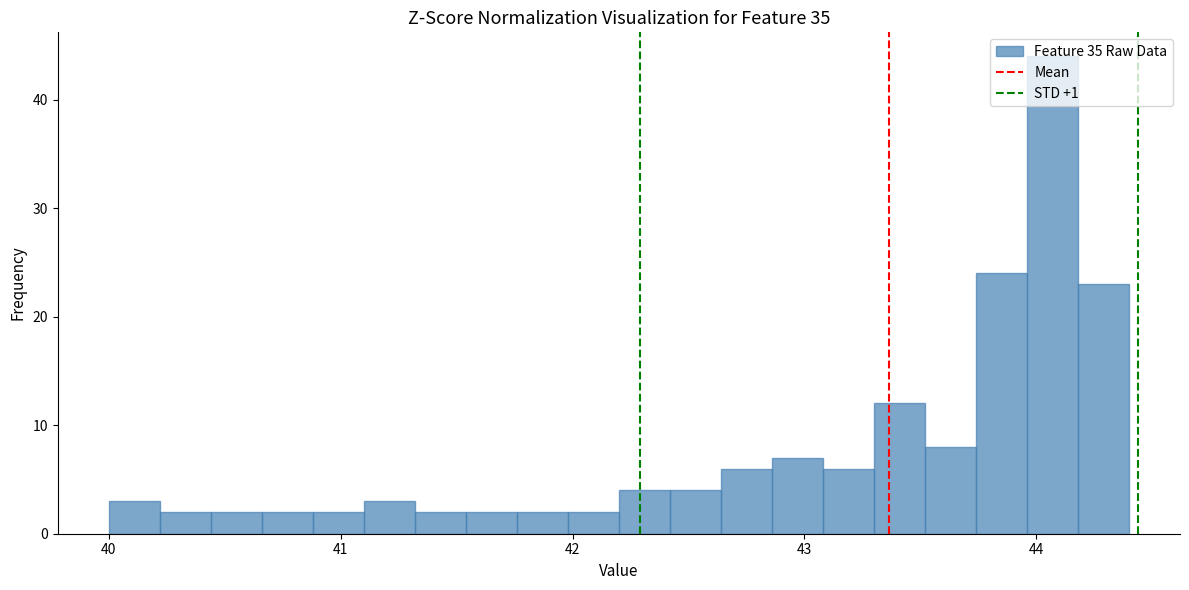

Read against the x-axis, roughly where is the centre of the tallest bar?

44.1